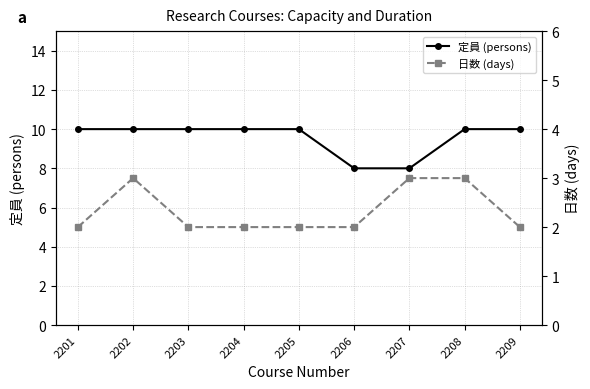

What is the maximum value shown in the chart?

10